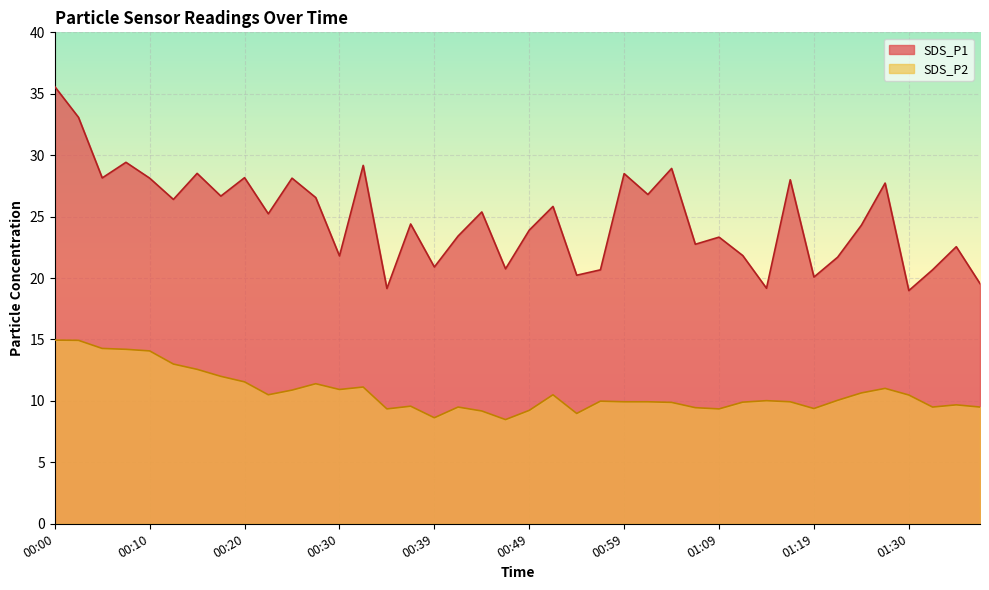

At which label is SDS_P1 closest to 27?

01:02